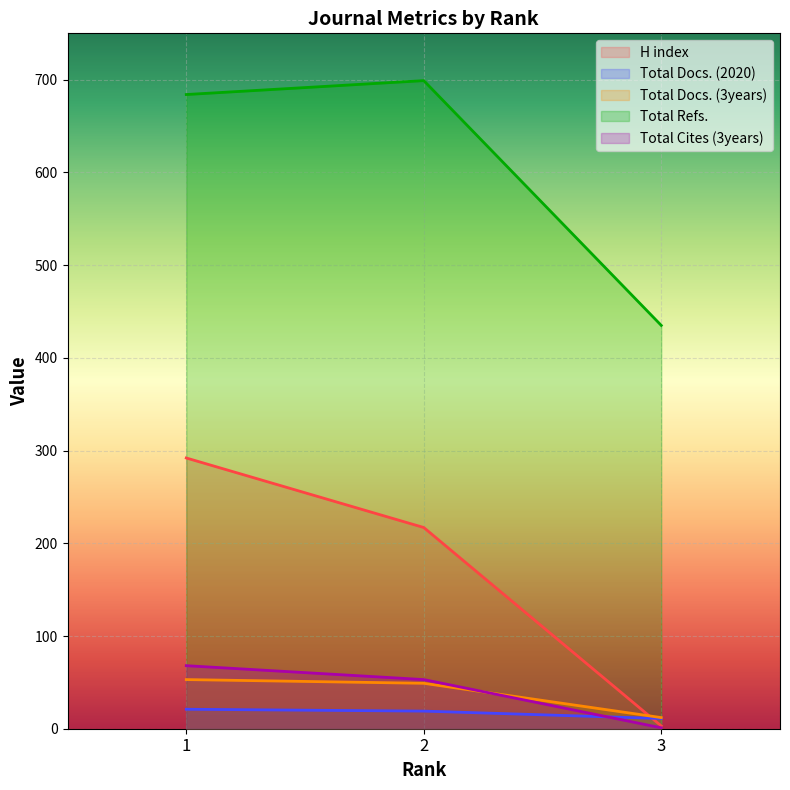

How many categories are shown in the chart?

3